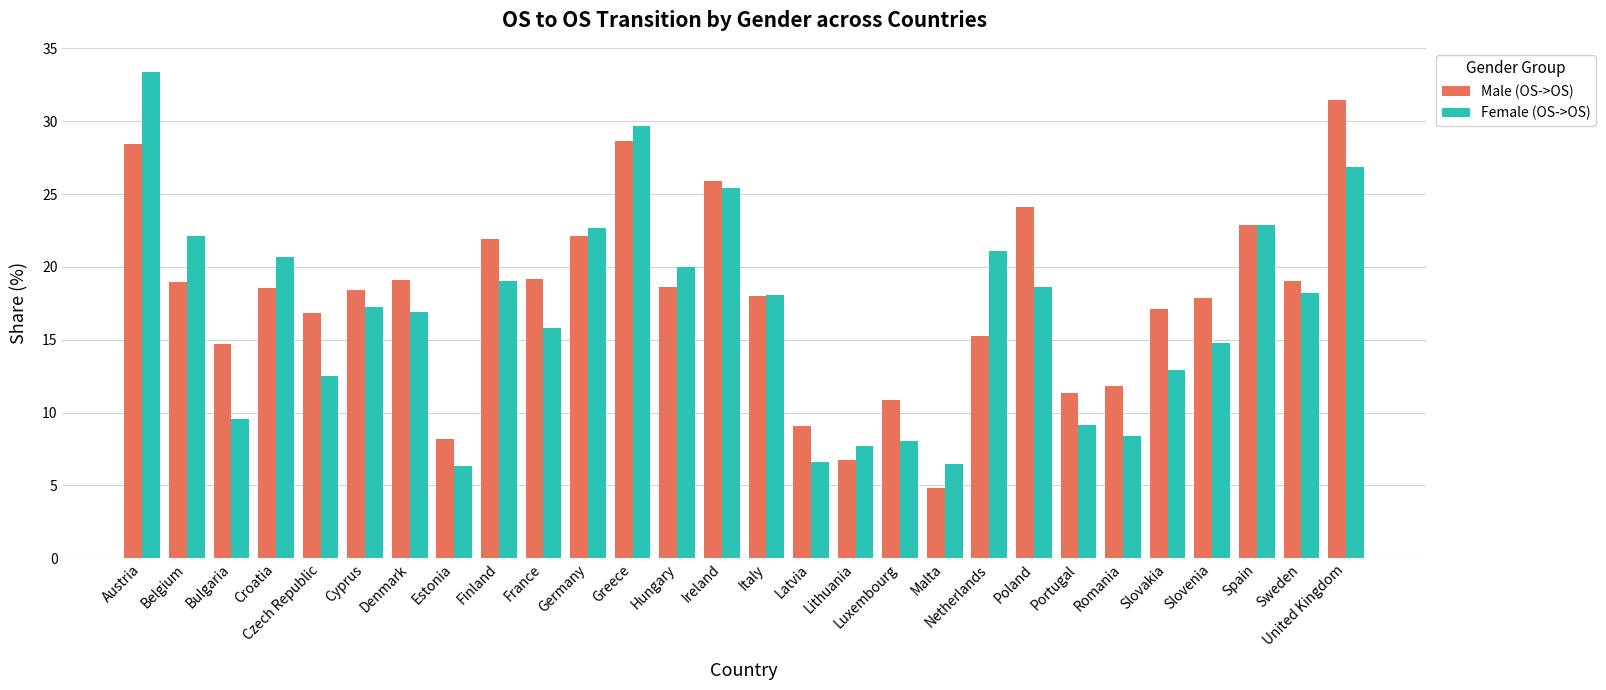

Is the value of Female (OS->OS) at Spain greater than the value of Male (OS->OS) at Finland?

Yes